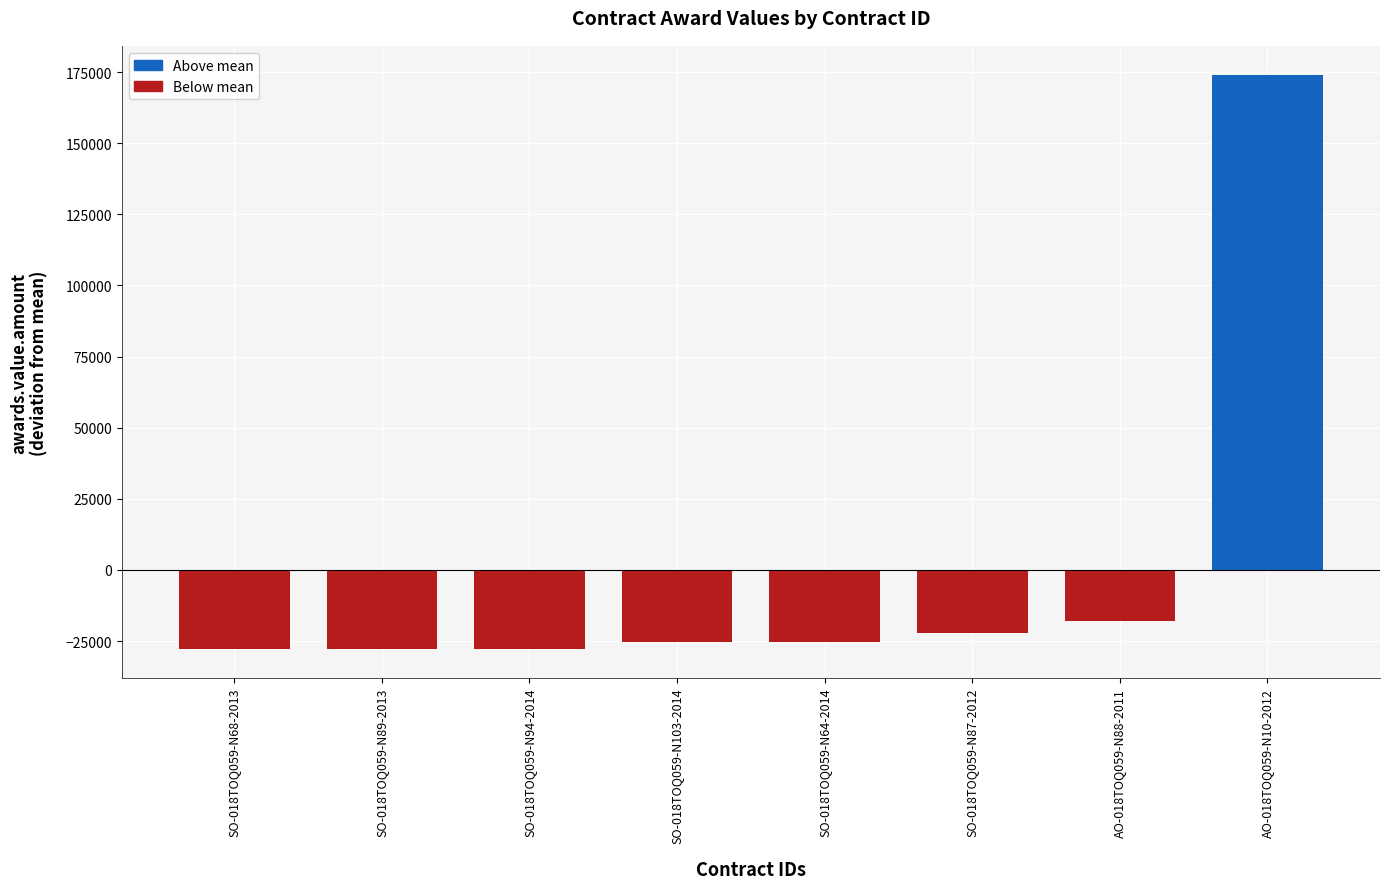

Where does the data first go above -25168?

SO-018TOQ059-N87-2012